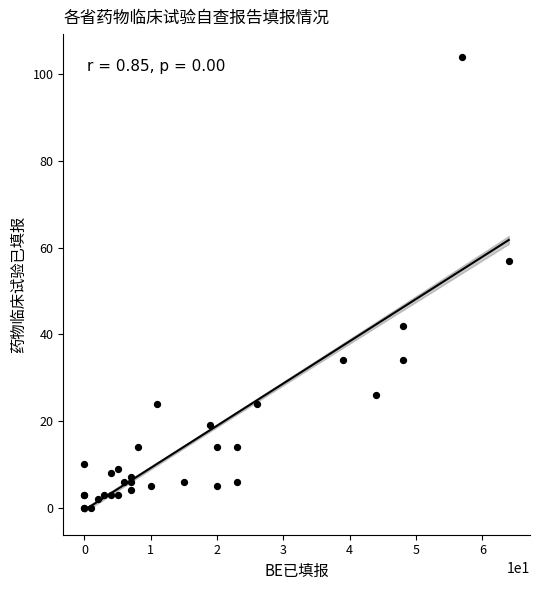

What Y value in the scatter plot is closest to 52?

57